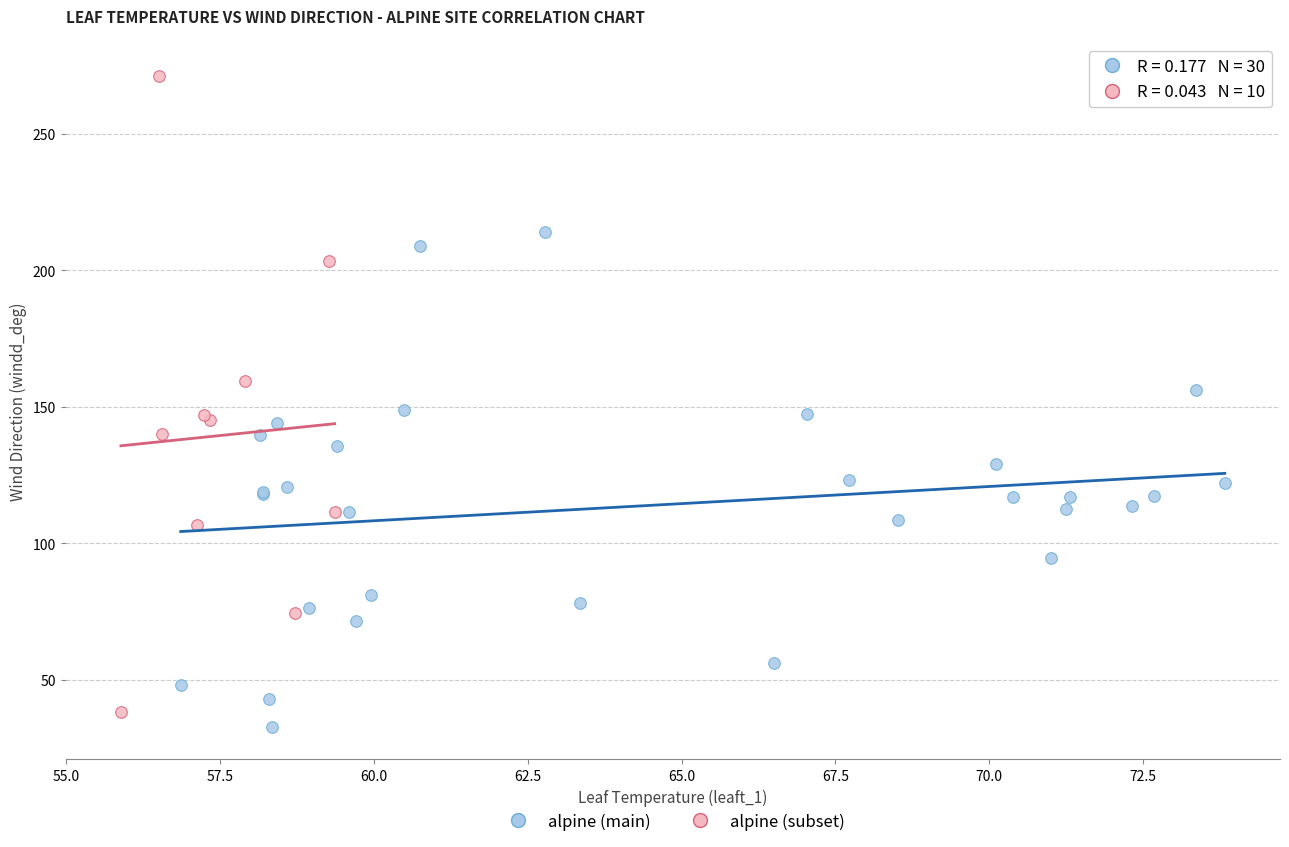

Which series reaches the maximum Y coordinate?

alpine (subset)